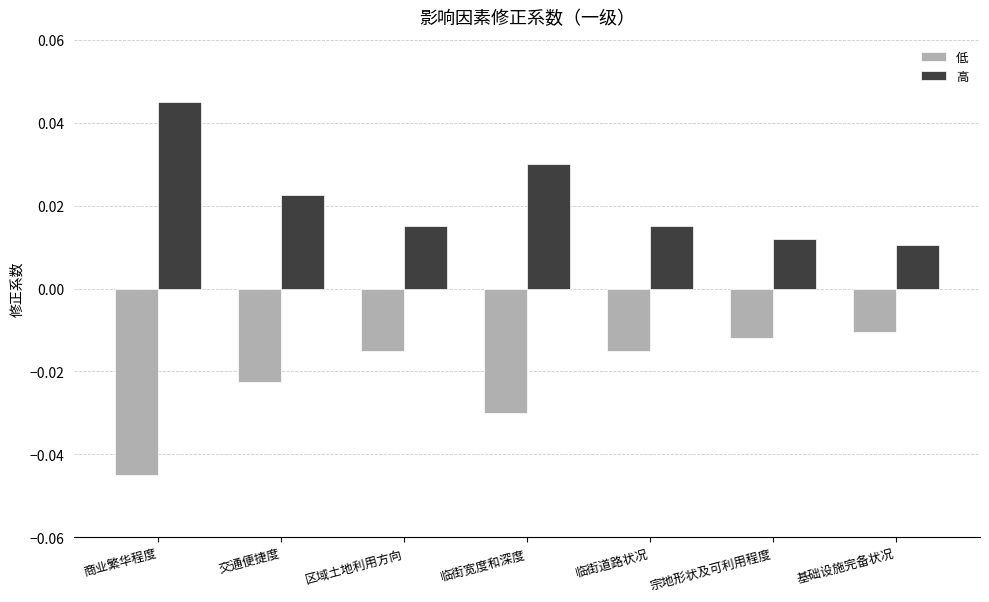

What is the label of the 4th bar from the right?

临街宽度和深度